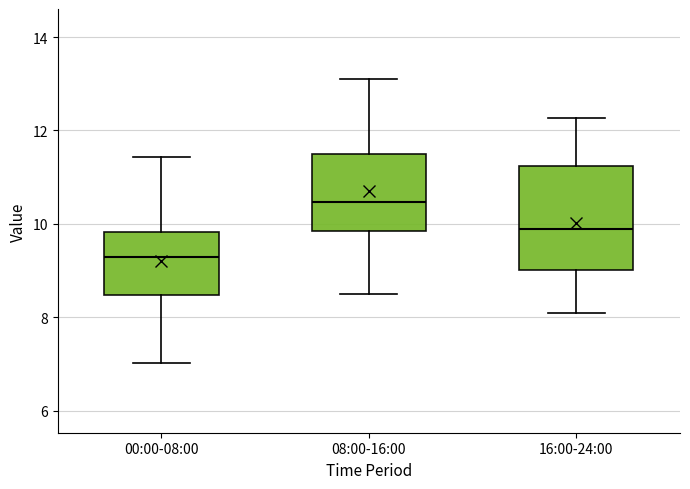

Reading left to right, read every box against the y-axis: the position of its median line, the range the box covers, and the ends of its whiskers. The values are not printed on the chart, so give them approximately, as read against the axis.

00:00-08:00: median 9.4, box 8.4 to 9.8, whiskers 7.0 to 11.4
08:00-16:00: median 10.4, box 9.8 to 11.4, whiskers 8.6 to 13.2
16:00-24:00: median 10.0, box 9.0 to 11.2, whiskers 8.2 to 12.2